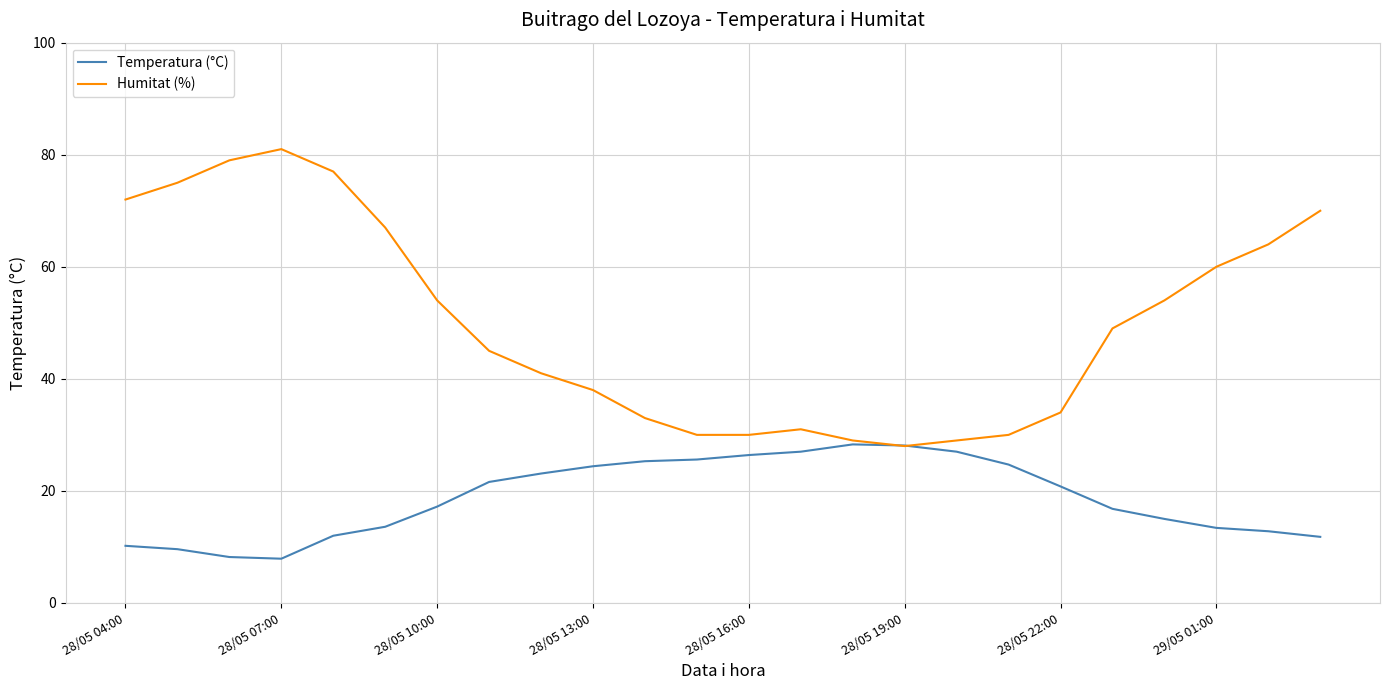

Which series has the largest range (max minus min)?

Humitat (%)